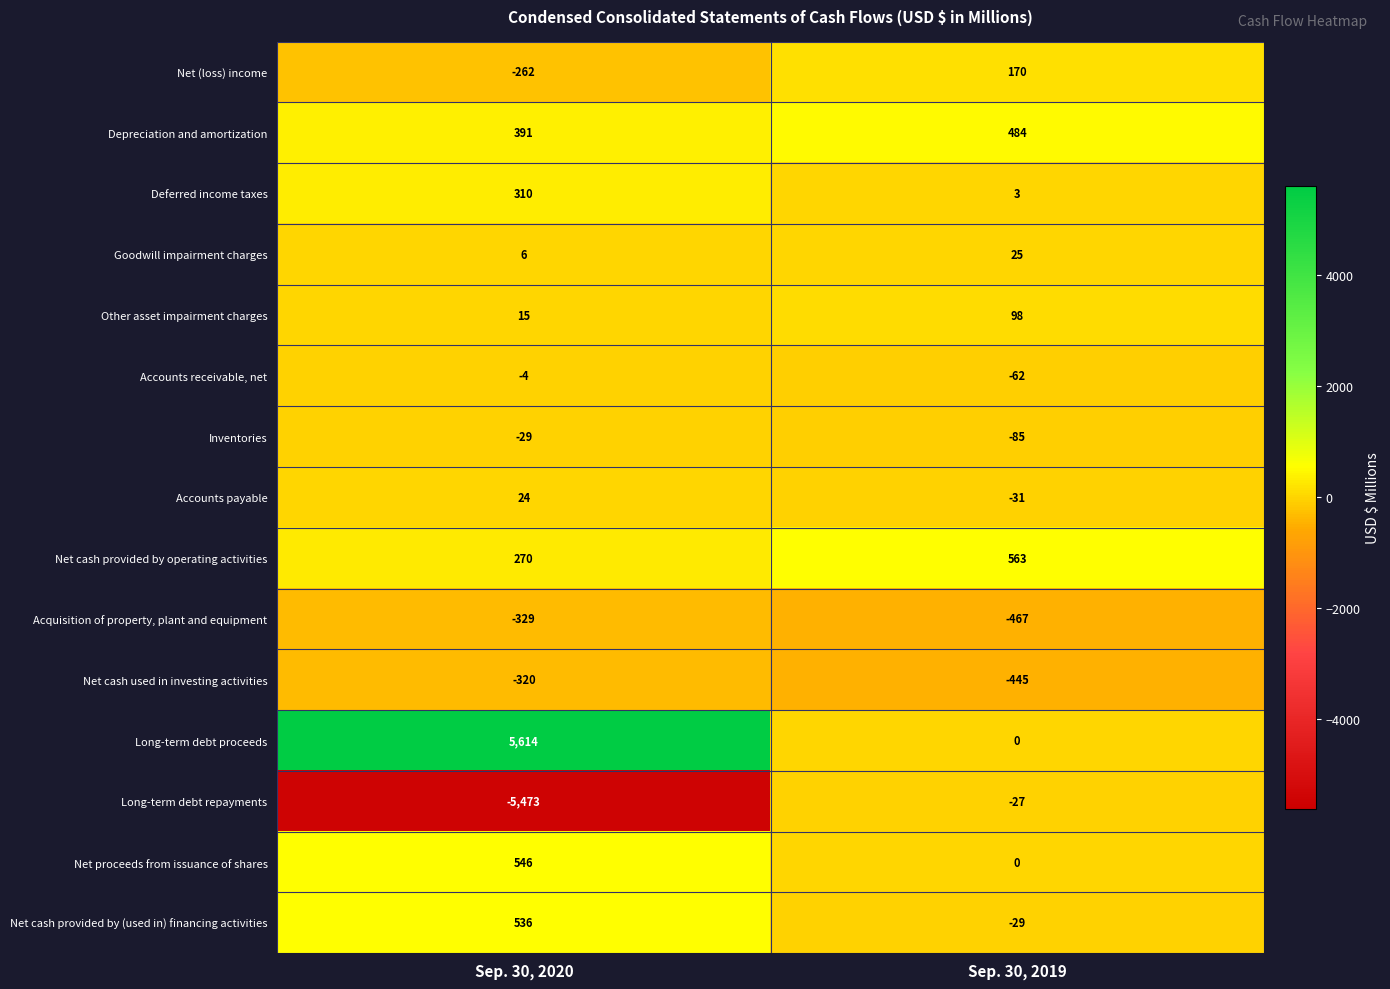

What is the total value across all series at Sep. 30, 2020?

1295